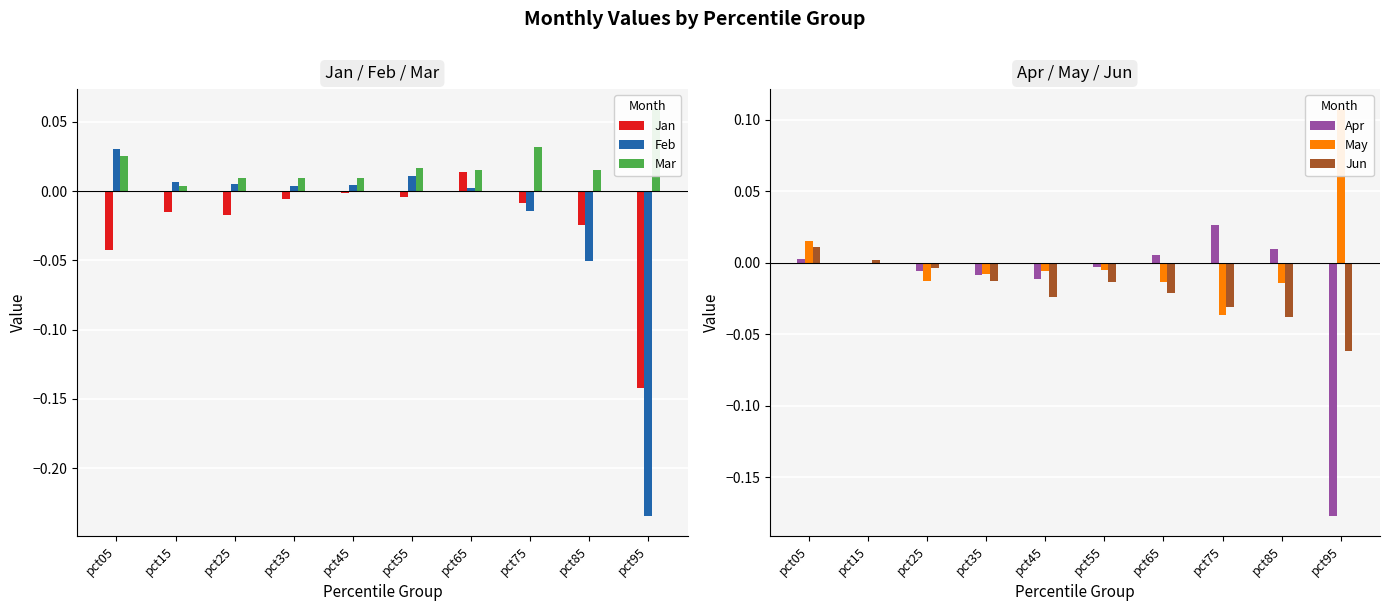

True or false: May has a value of -0.0 at pct25.

True